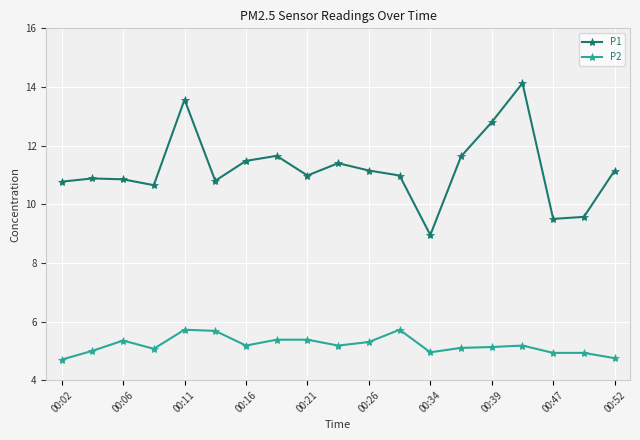

True or false: P2 and P1 intersect in this chart.

False